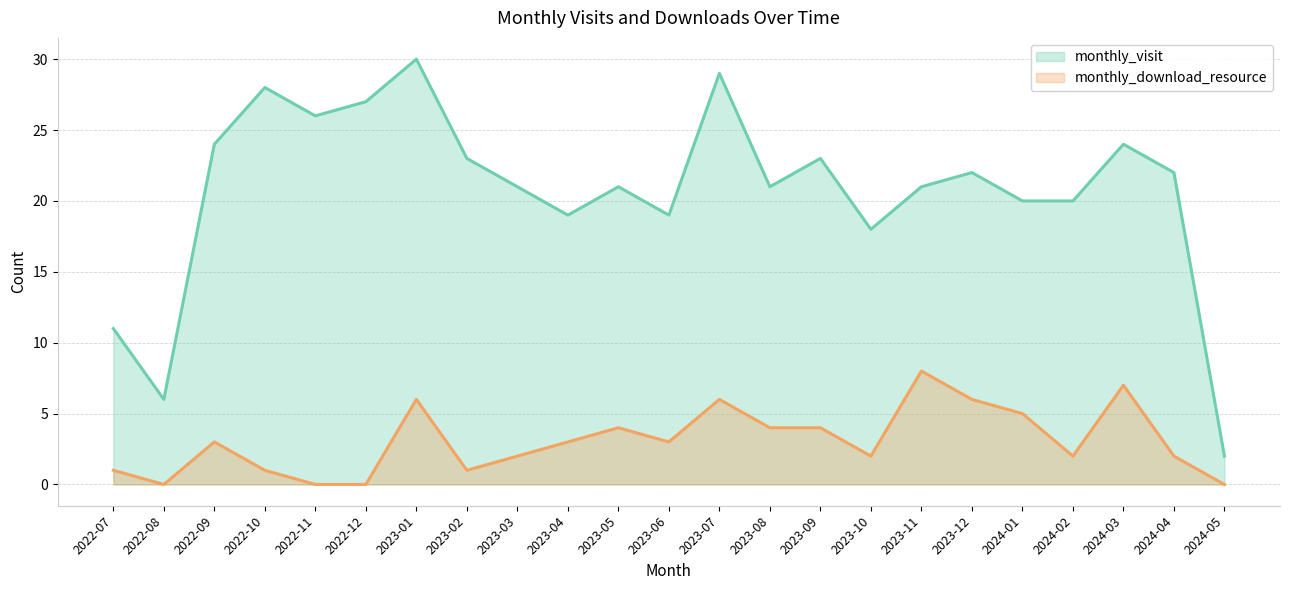

True or false: monthly_visit and monthly_download_resource intersect in this chart.

False